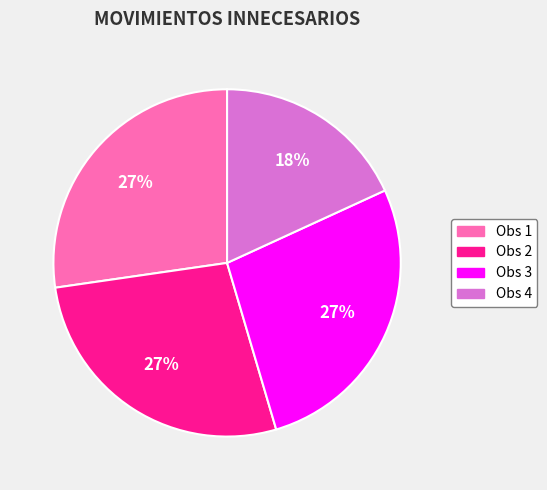

To the nearest percent, what is the average slice percentage?

25%